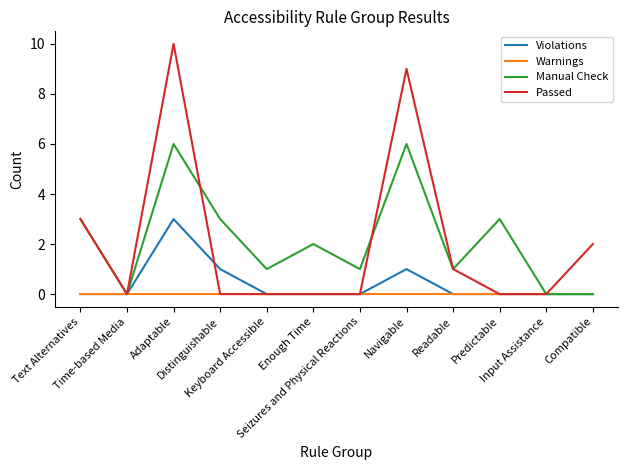

What is the maximum value shown in the chart?

10